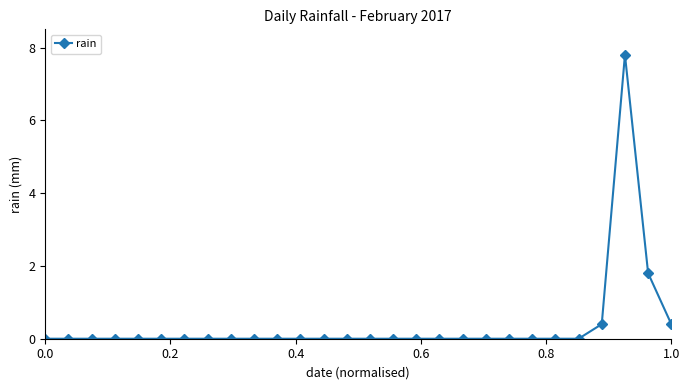

Reading right to left, extract all data points from this chart.

0.4	1.8	7.8	0.4	0.0	0.0	0.0	0.0	0.0	0.0	0.0	0.0	0.0	0.0	0.0	0.0	0.0	0.0	0.0	0.0	0.0	0.0	0.0	0.0	0.0	0.0	0.0	0.0